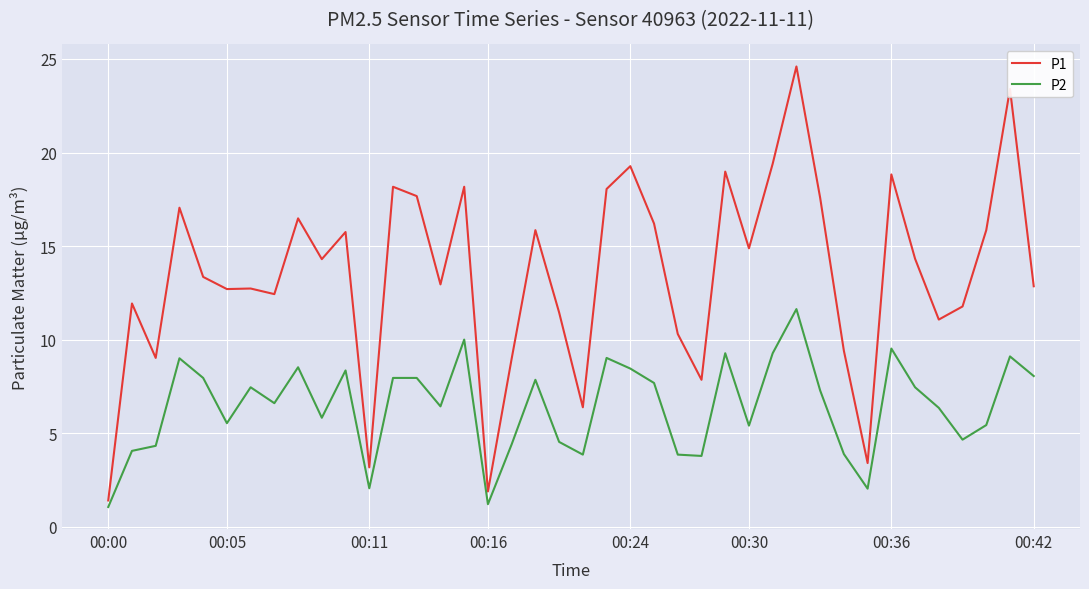

What is the difference between the maximum and minimum values in the P1 series?

23.2